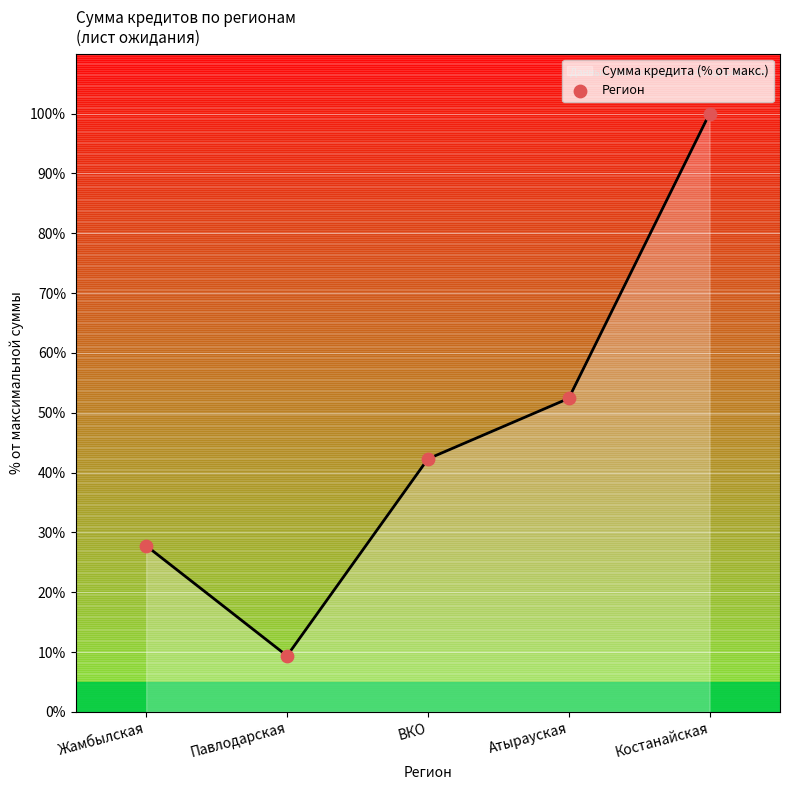

Which has a higher value, Жамбылская or Костанайская?

Костанайская